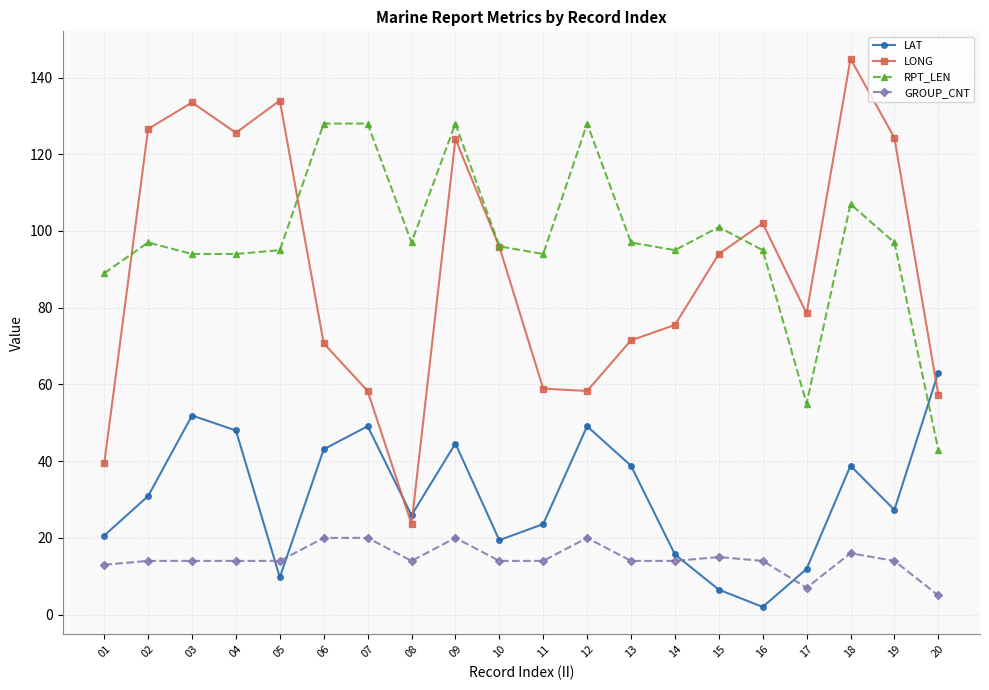

Which series changed the most between 02 and 05?

LAT